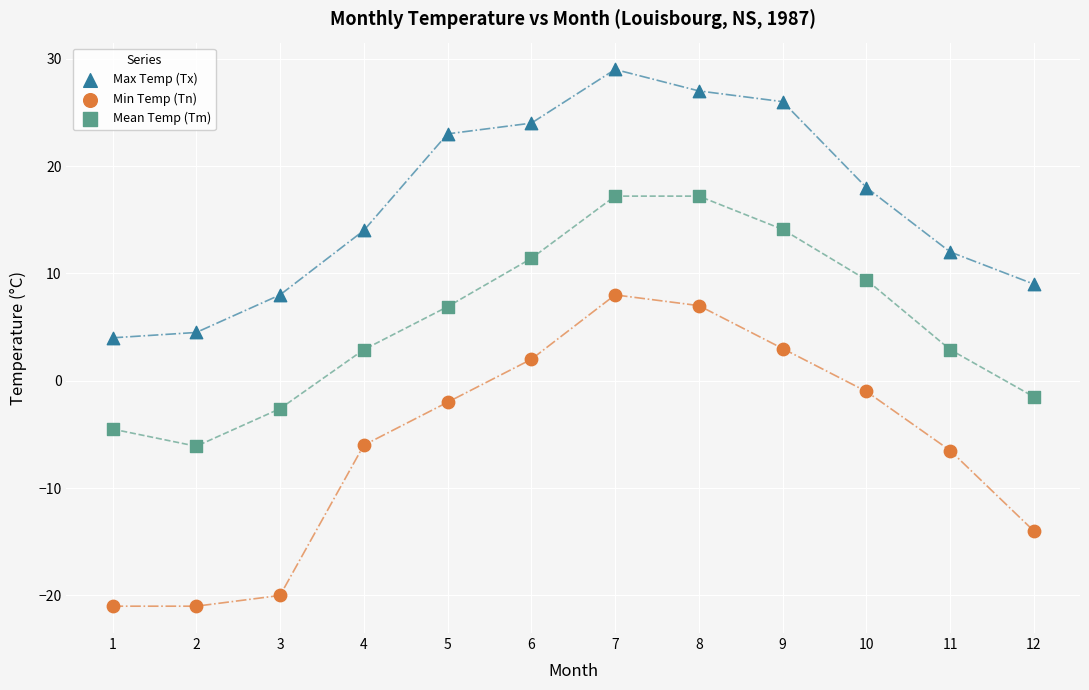

What are all the series names shown in the legend?

Max Temp (Tx), Min Temp (Tn), Mean Temp (Tm)